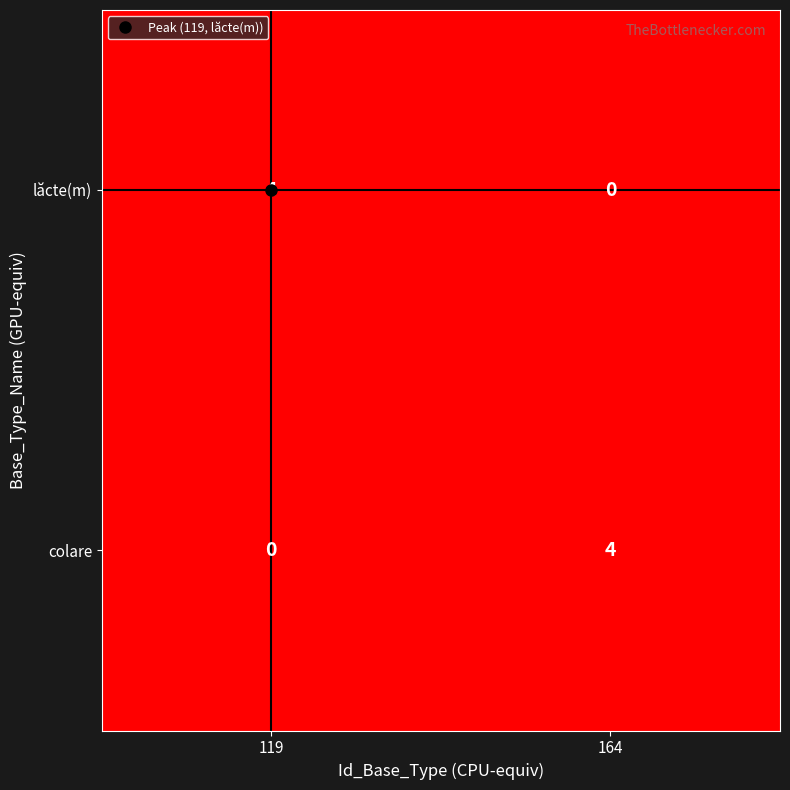

At which label is colare closest to 2?

119